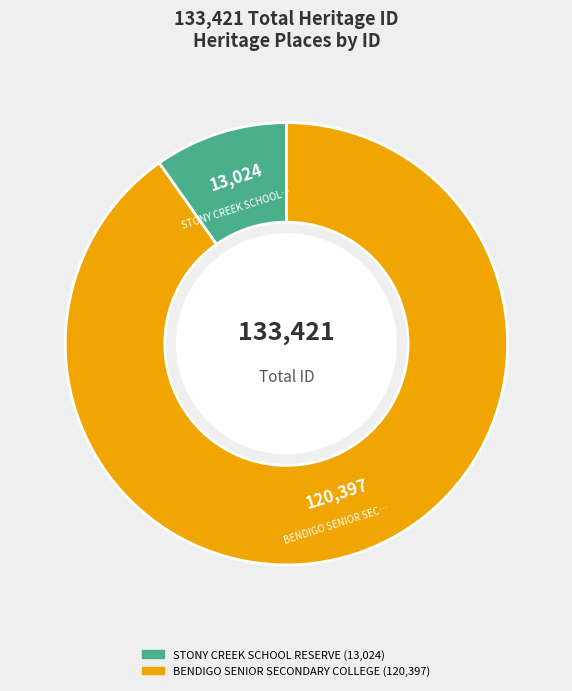

How many segments does this pie chart have?

2